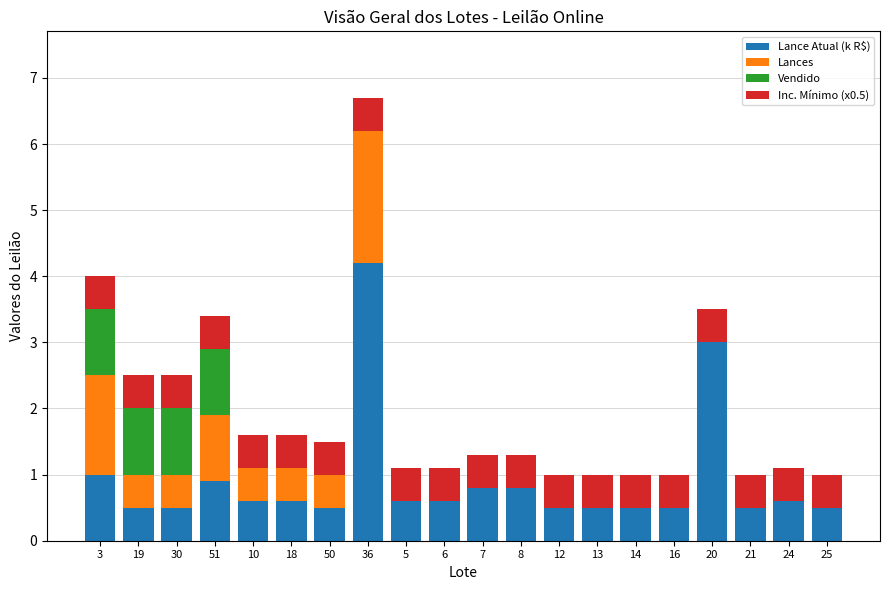

What is the sum of the Lance Atual (k R$) values at 18 and 10?

1.2